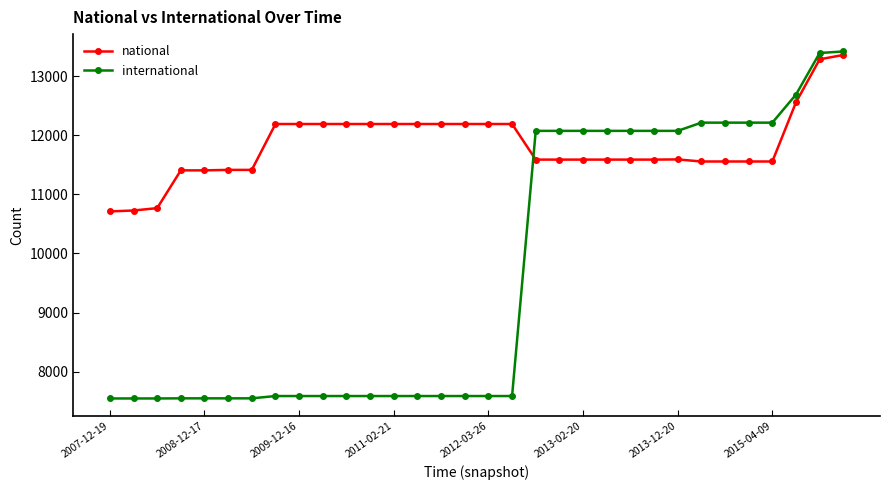

Rank the series by their average value, from lowest to highest.

international, national